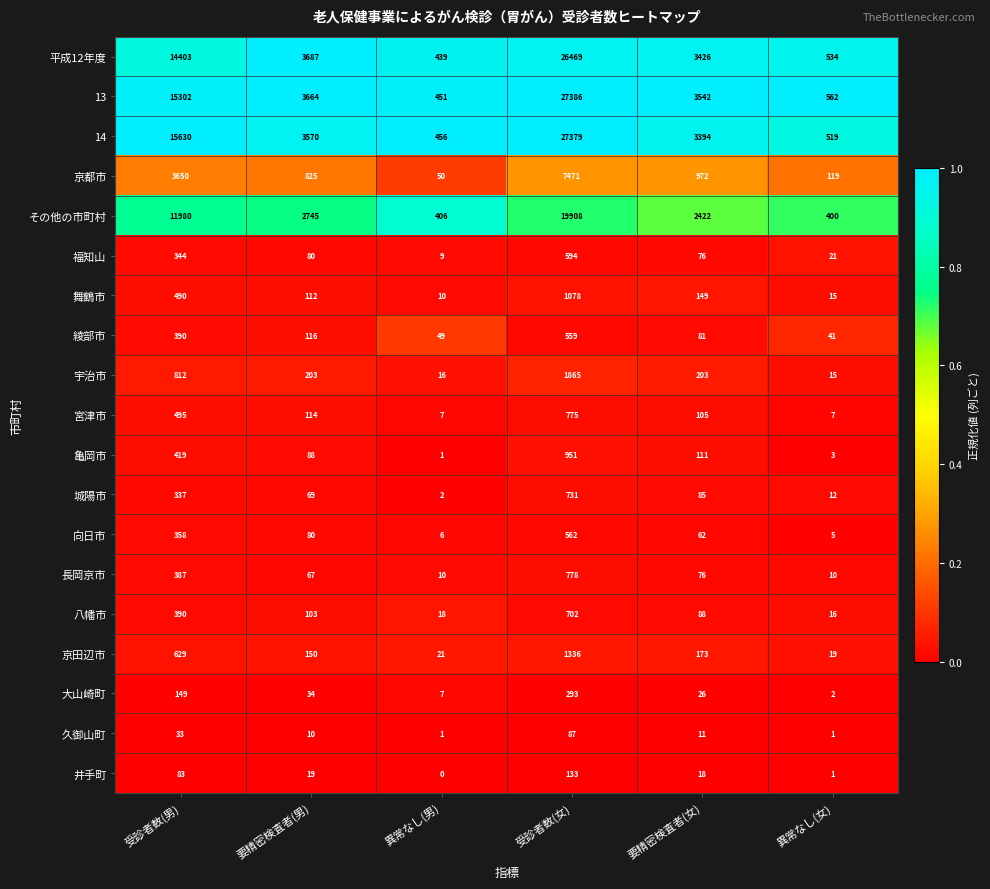

Which category has the highest value across all series?

受診者数(女)